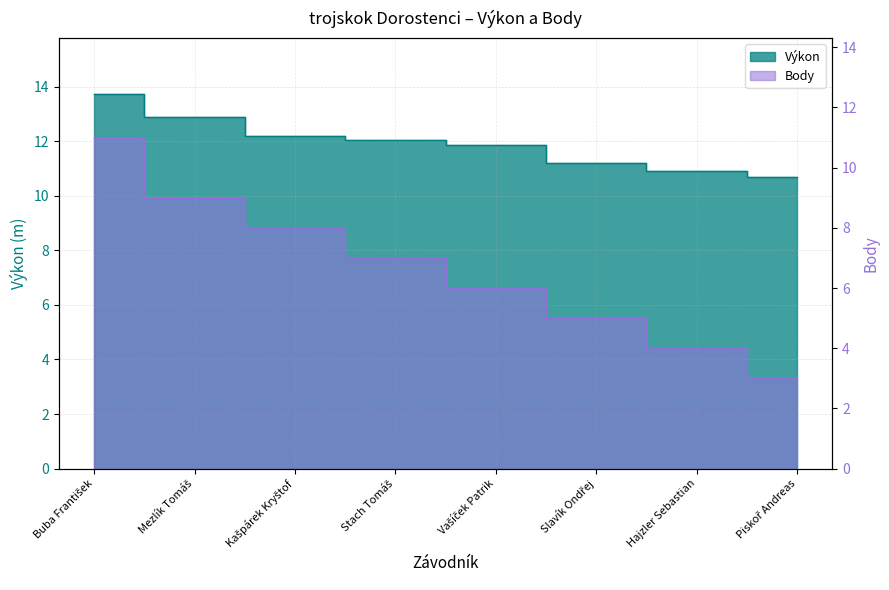

What is the difference between the highest and lowest values at Mezlík Tomáš?

3.9